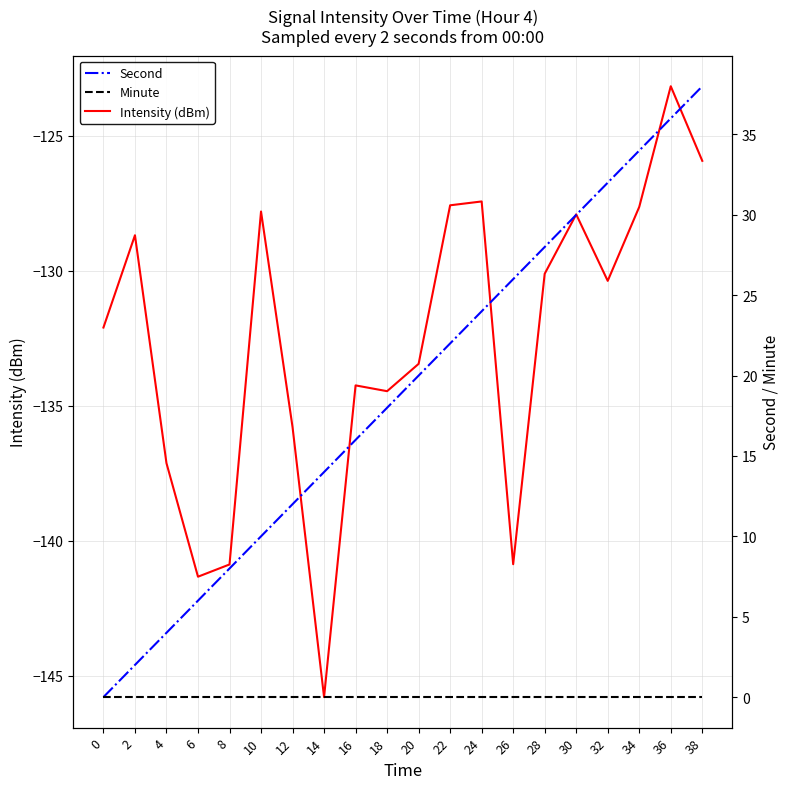

What is the approximate value of Second at 6?

6.0